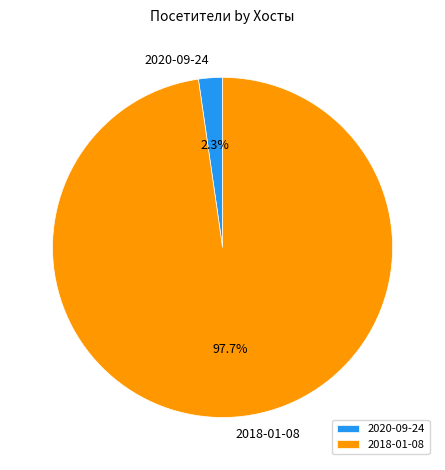

To the nearest percent, what percentage of the pie is 2018-01-08?

98%